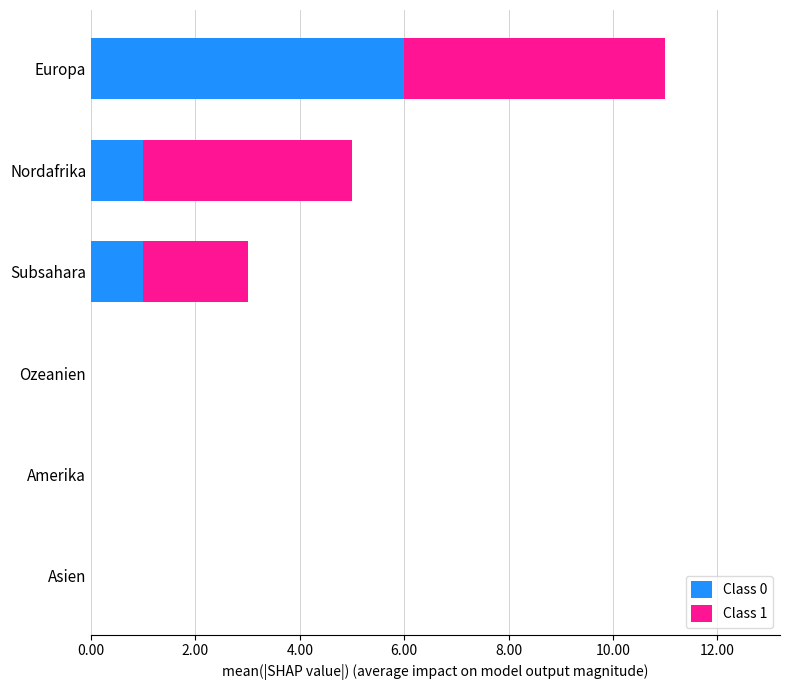

True or false: Class 0 has a value of -3 at Amerika.

False